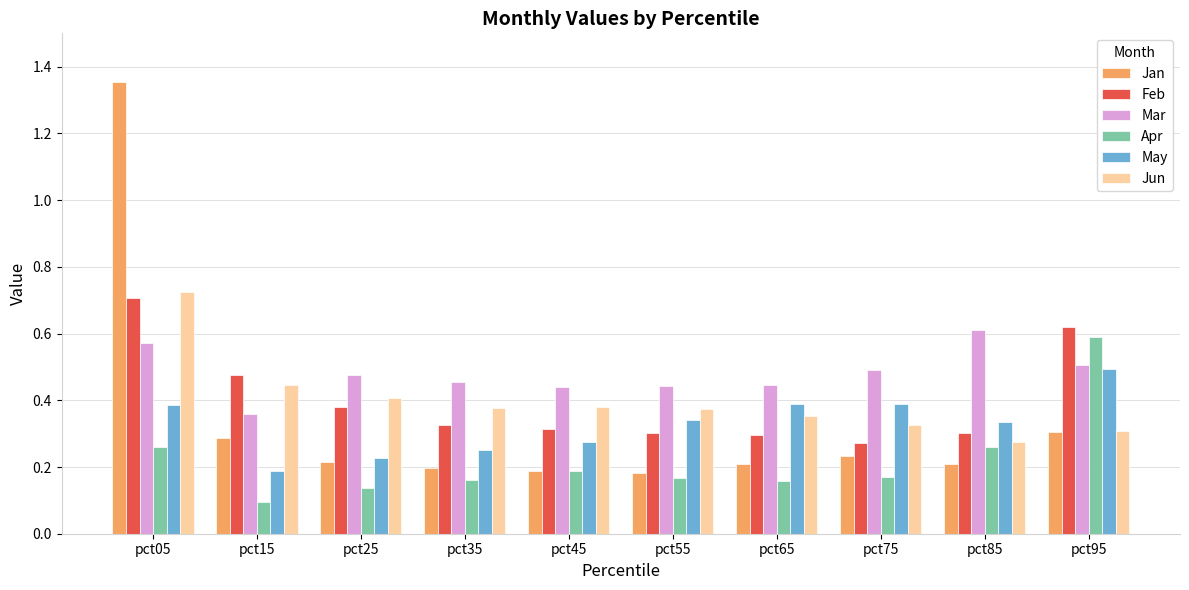

Rank the series at pct85 from lowest to highest value.

Jan, Apr, Jun, Feb, May, Mar